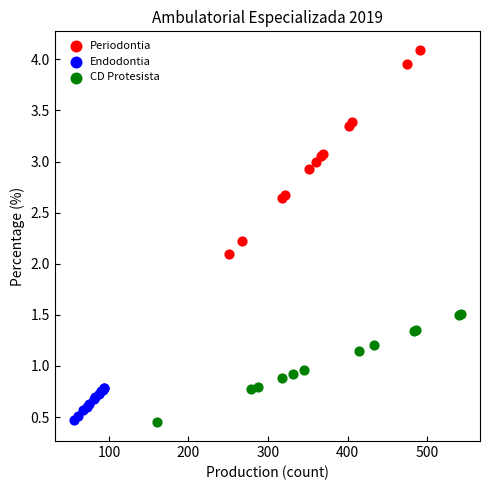

Which series contains the highest Y value?

Periodontia